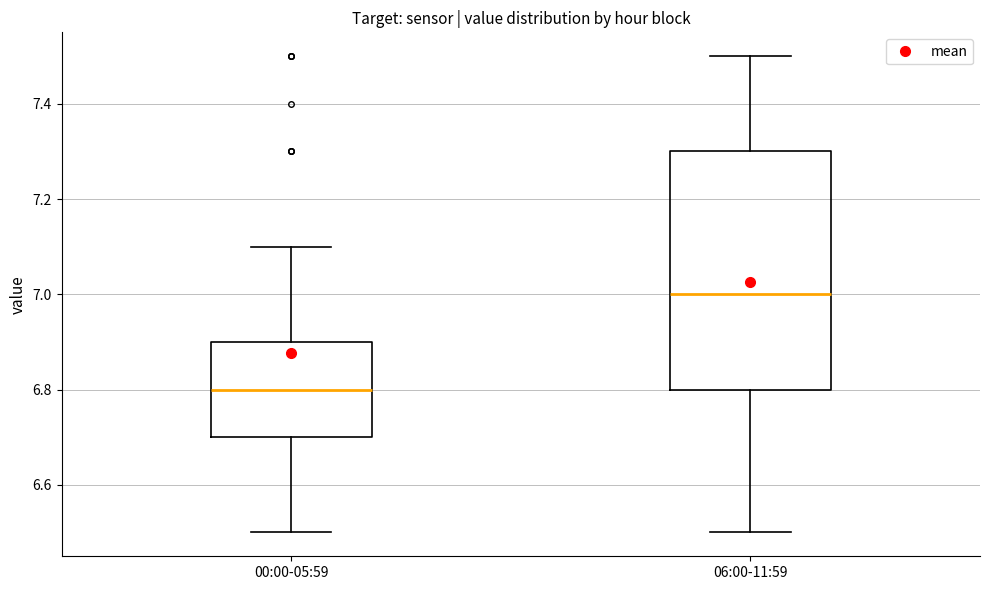

Where does the lower whisker of the box for 00:00-05:59 end on the y-axis? The values are not printed on the chart, so give them approximately, as read against the axis.

6.5